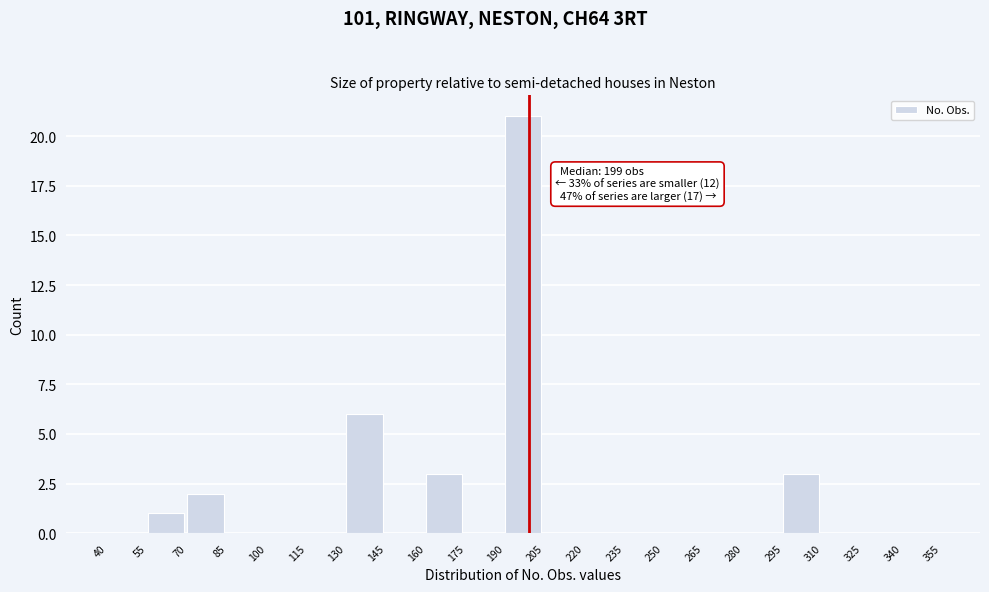

Reading left to right, what are all the values shown in this chart?

40=0	55=1	70=2	85=0	100=0	115=0	130=6	145=0	160=3	175=0	190=21	205=0	220=0	235=0	250=0	265=0	280=0	295=3	310=0	325=0	340=0